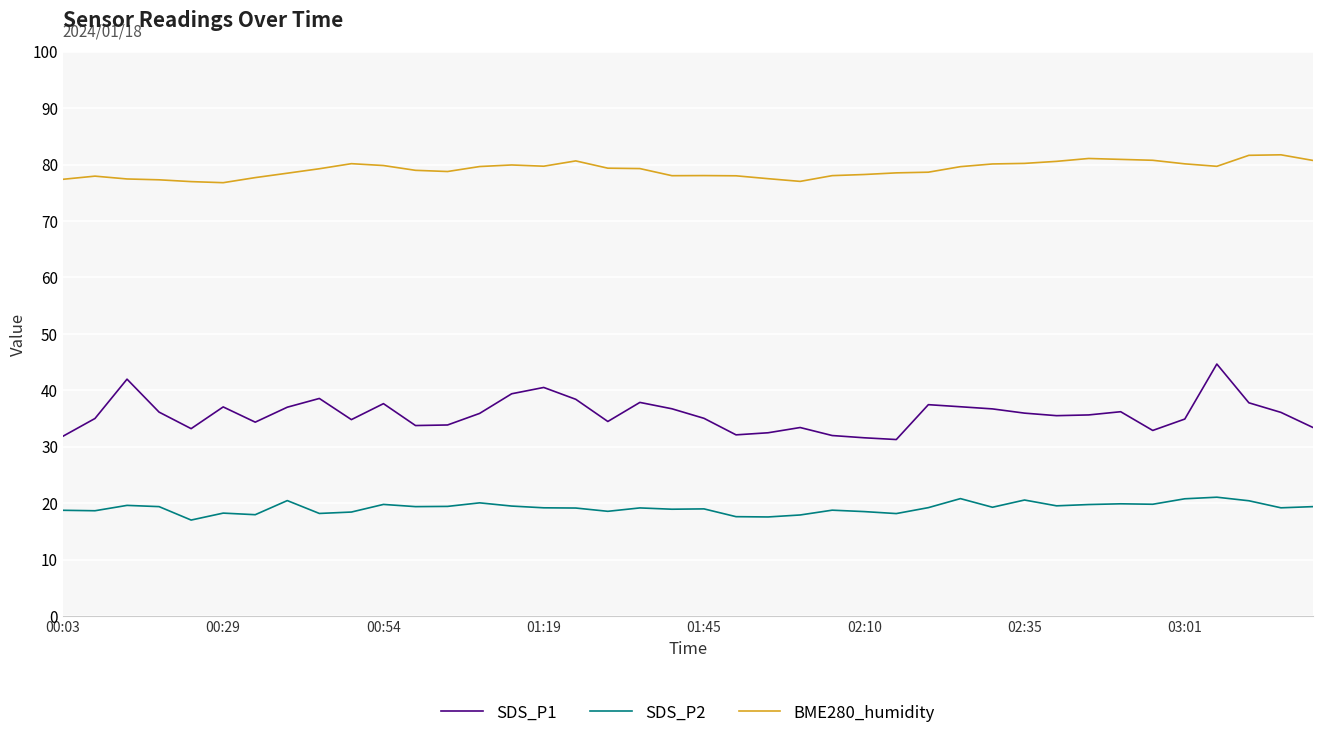

What is the sum of all BME280_humidity values?

3164.9